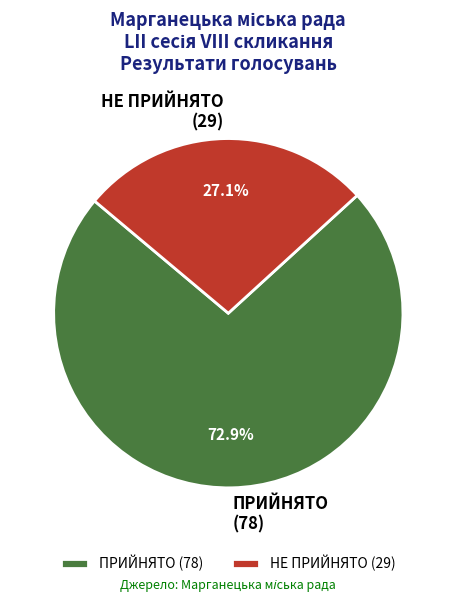

Approximately how many times larger is the value at ПРИЙНЯТО compared to НЕ ПРИЙНЯТО?

2.7